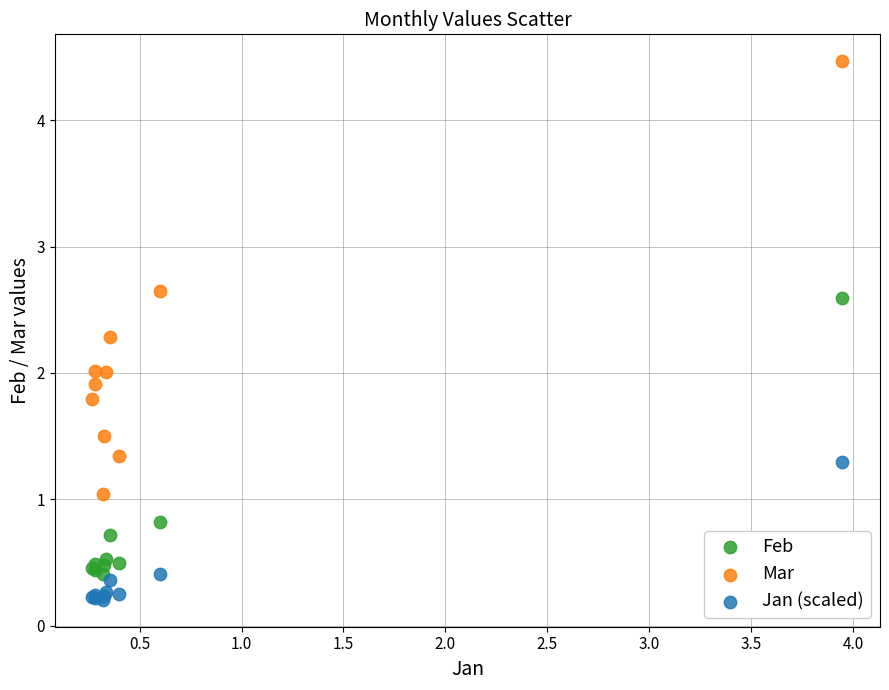

Which series reaches the maximum Y coordinate?

Mar